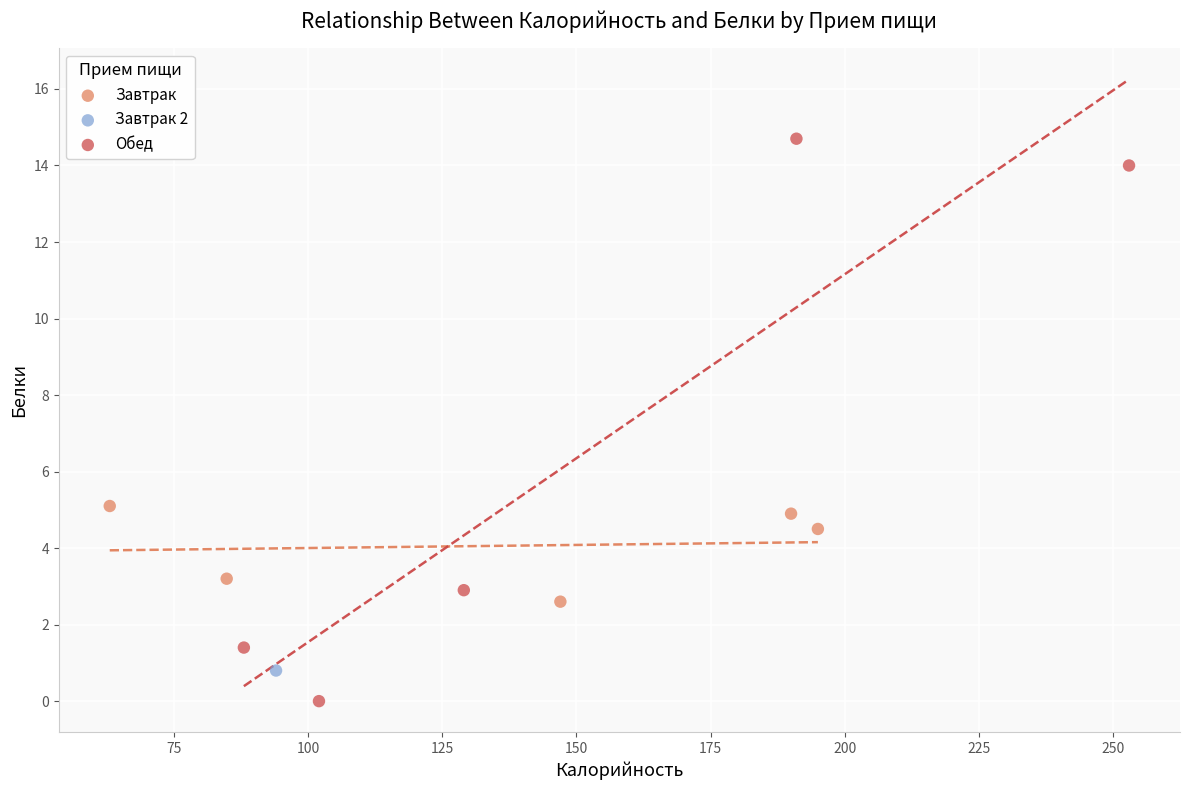

Which series reaches the maximum Y coordinate?

Обед